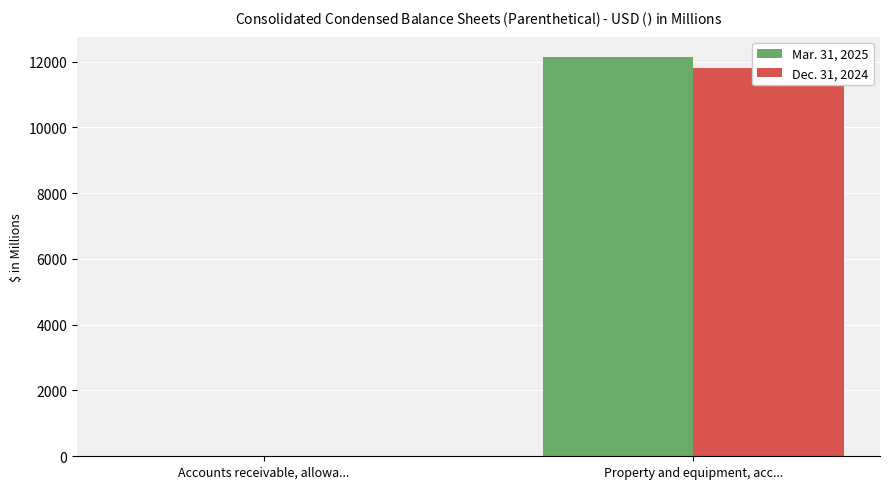

Which series has the largest total across all categories?

Mar. 31, 2025